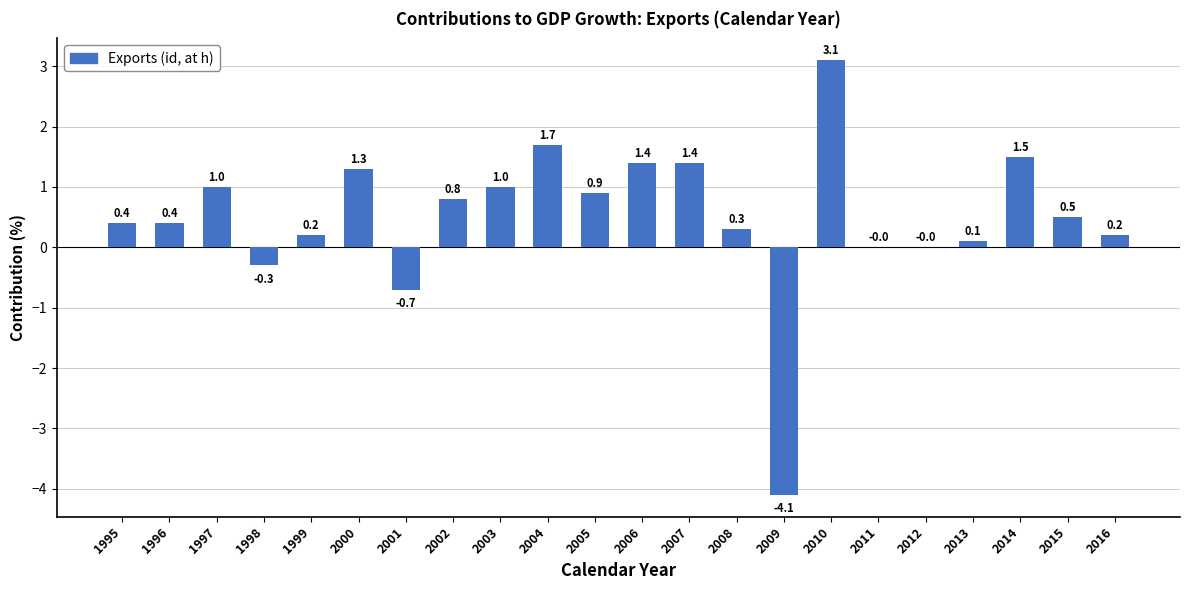

What is the maximum value shown in the chart?

3.1